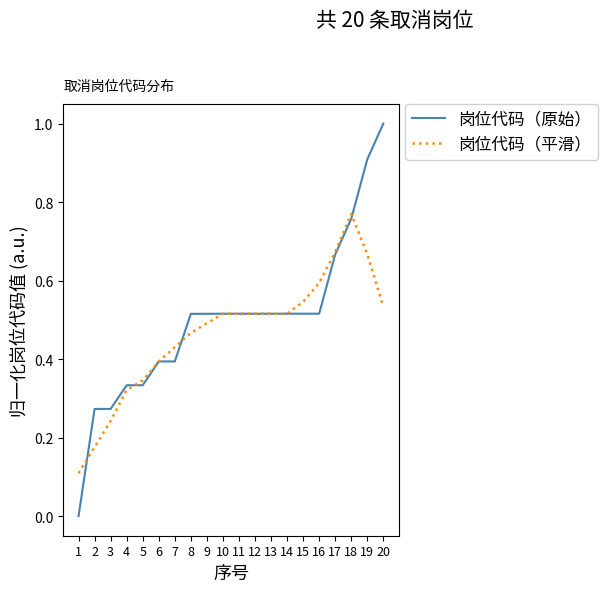

Rank the series by their maximum value, from lowest to highest.

岗位代码（平滑）, 岗位代码（原始）